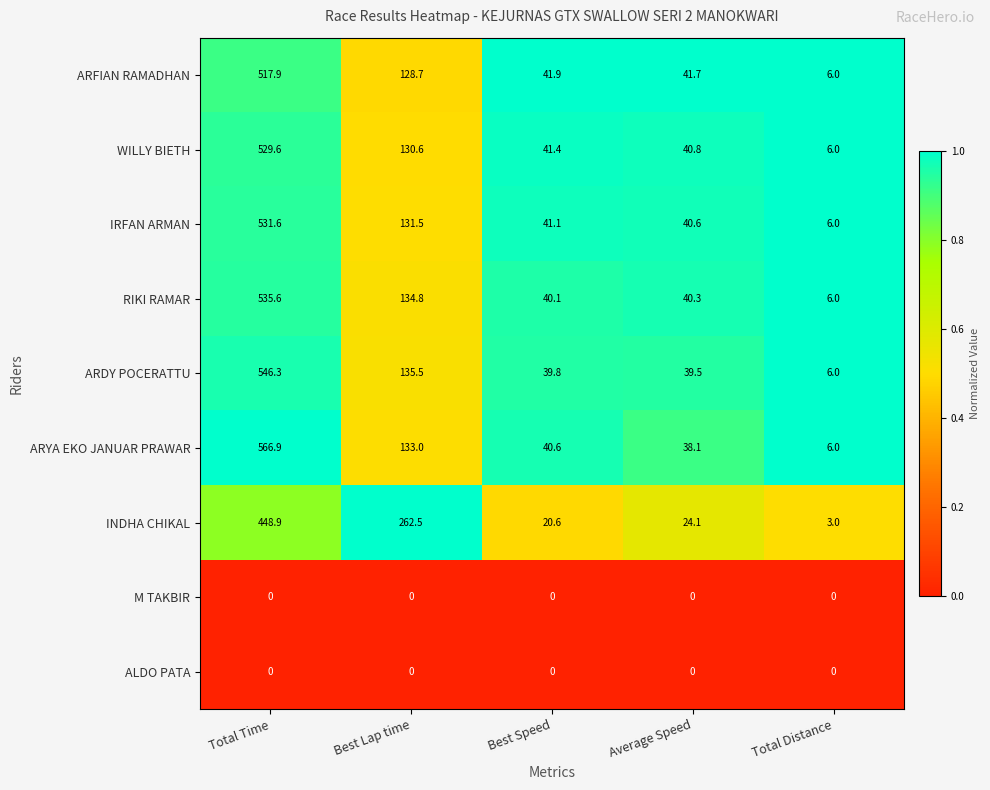

List the labels in order of INDHA CHIKAL value, largest first.

Total Time, Best Lap time, Average Speed, Best Speed, Total Distance